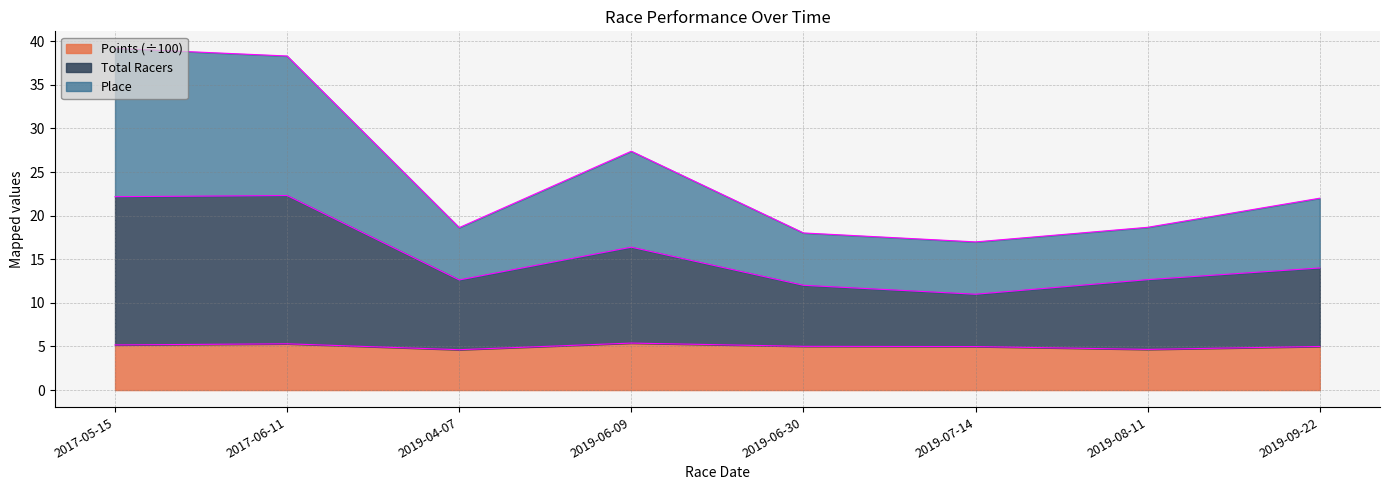

Is it true that Points (÷100) equals 5.0 at 2019-07-14?

True